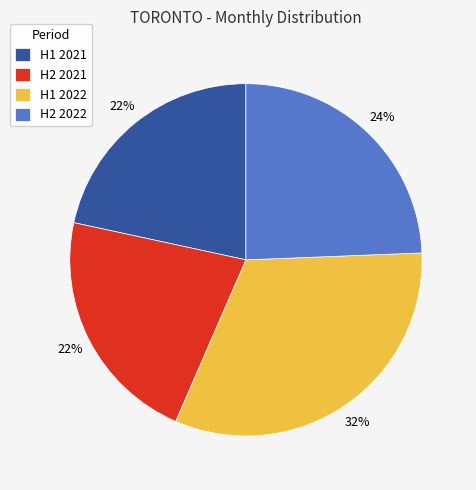

Which has a higher value, H2 2022 or H2 2021?

H2 2022